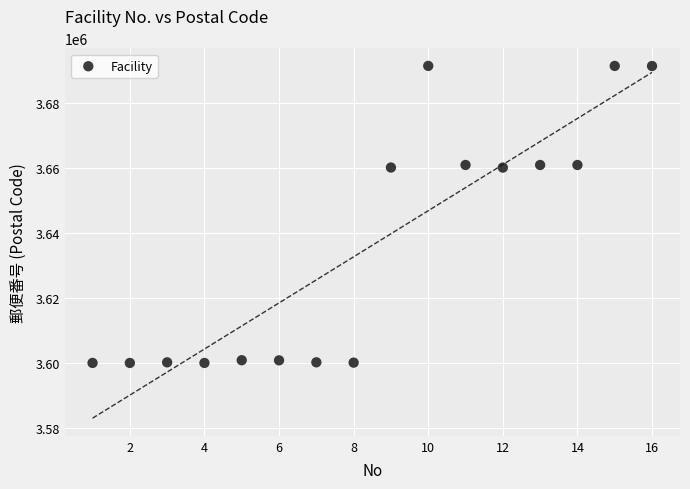

What is the range of Y values (max minus min)?

91234